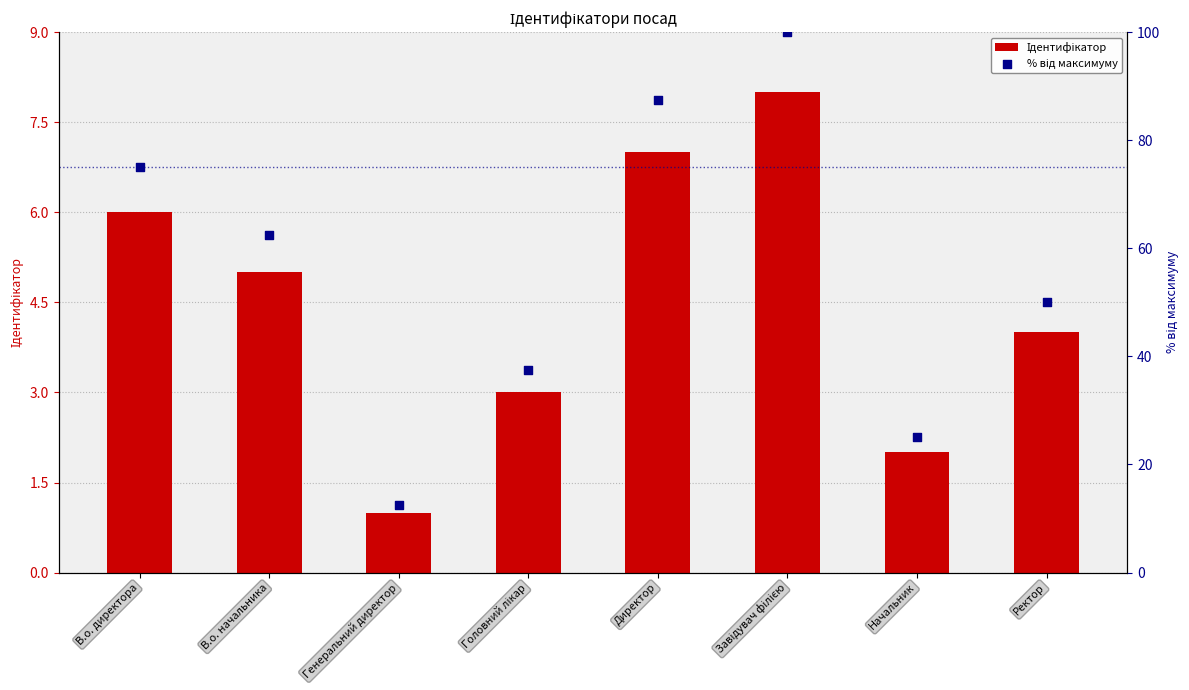

At which category is the sum across all series the highest?

Завідувач філією